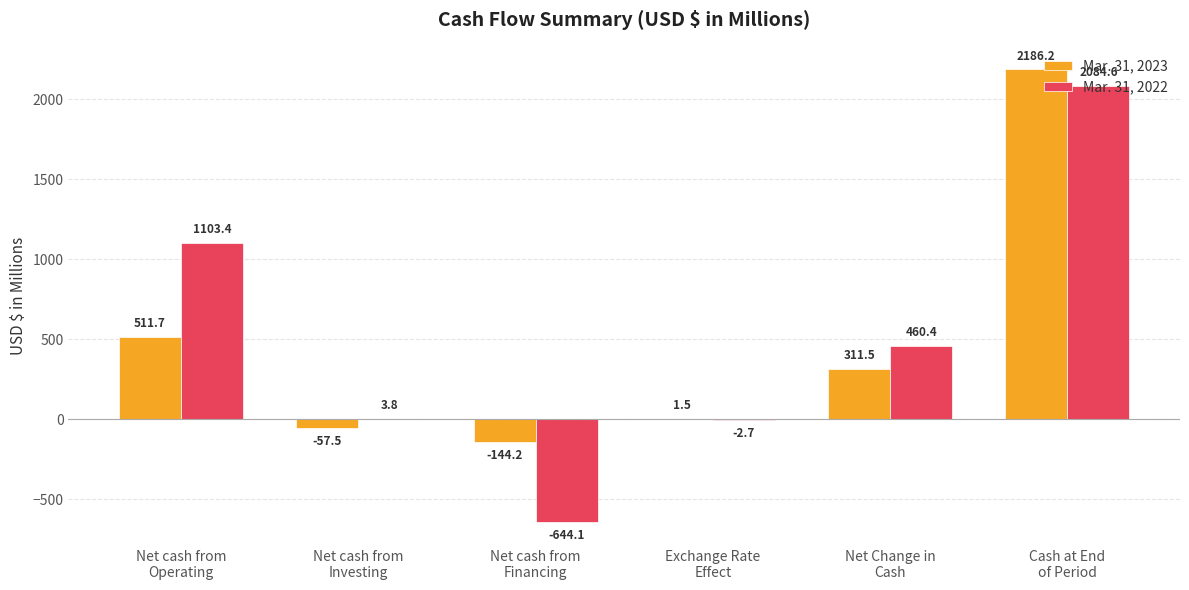

What is the maximum value for Mar. 31, 2023?

2186.2